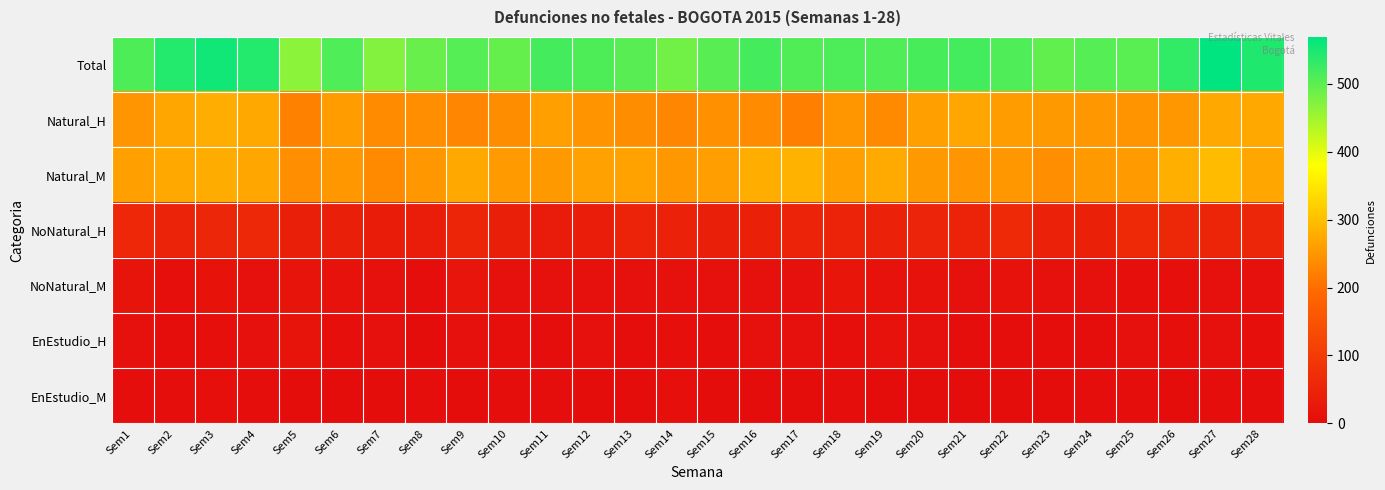

At which category is the sum across all series the highest?

Sem27